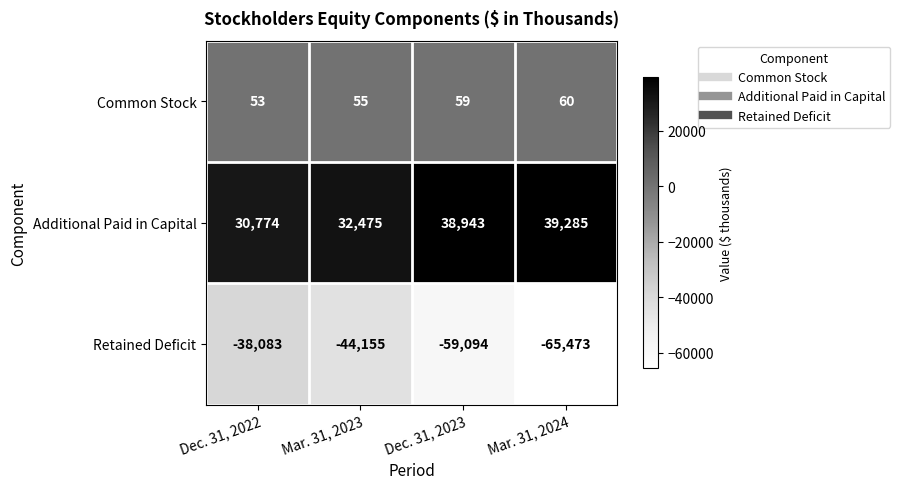

Reading right to left, transcribe all the data shown in this chart.

Common Stock: Mar. 31, 2024=60	Dec. 31, 2023=59	Mar. 31, 2023=55	Dec. 31, 2022=53
Additional Paid in Capital: Mar. 31, 2024=39285	Dec. 31, 2023=38943	Mar. 31, 2023=32475	Dec. 31, 2022=30774
Retained Deficit: Mar. 31, 2024=-65473	Dec. 31, 2023=-59094	Mar. 31, 2023=-44155	Dec. 31, 2022=-38083